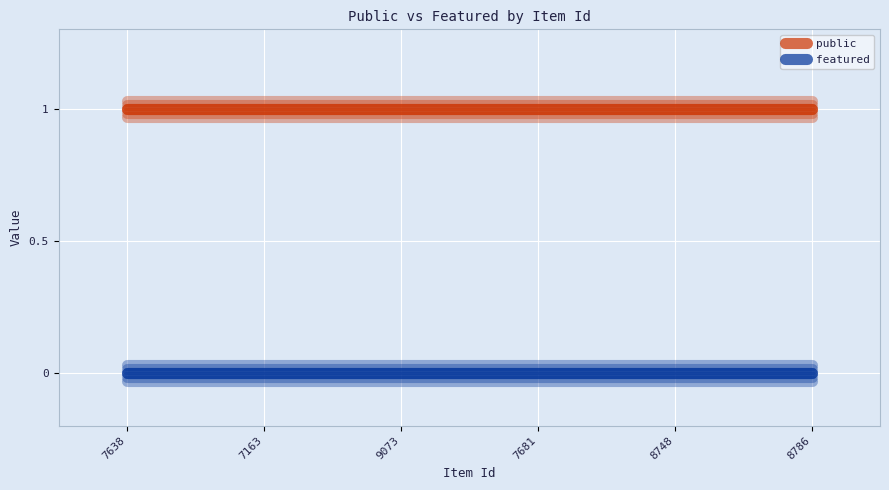

Count the number of categories in the chart.

6